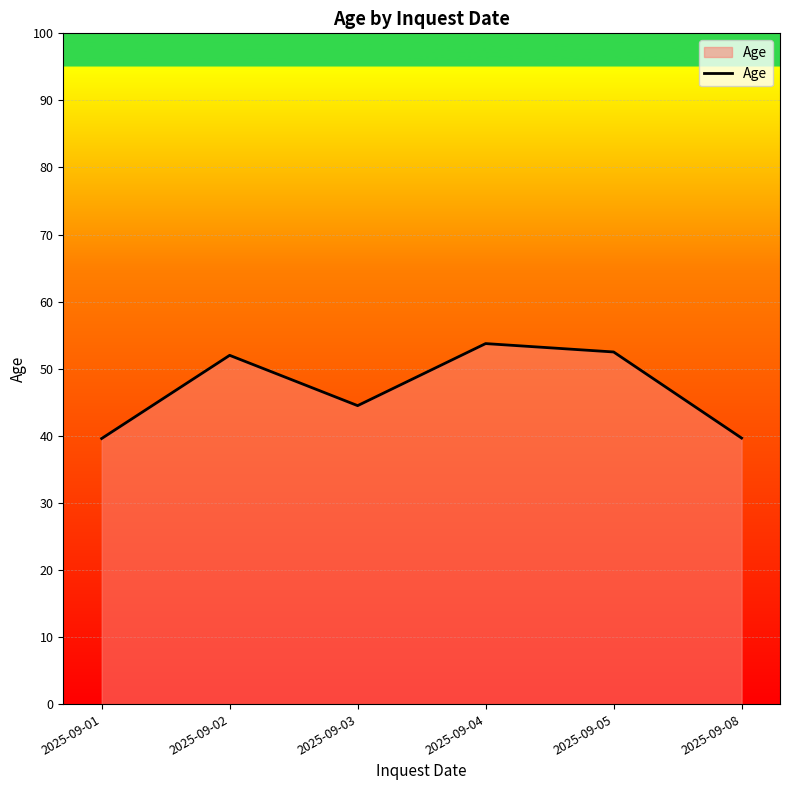

Which category has the highest value across all series?

2025-09-04